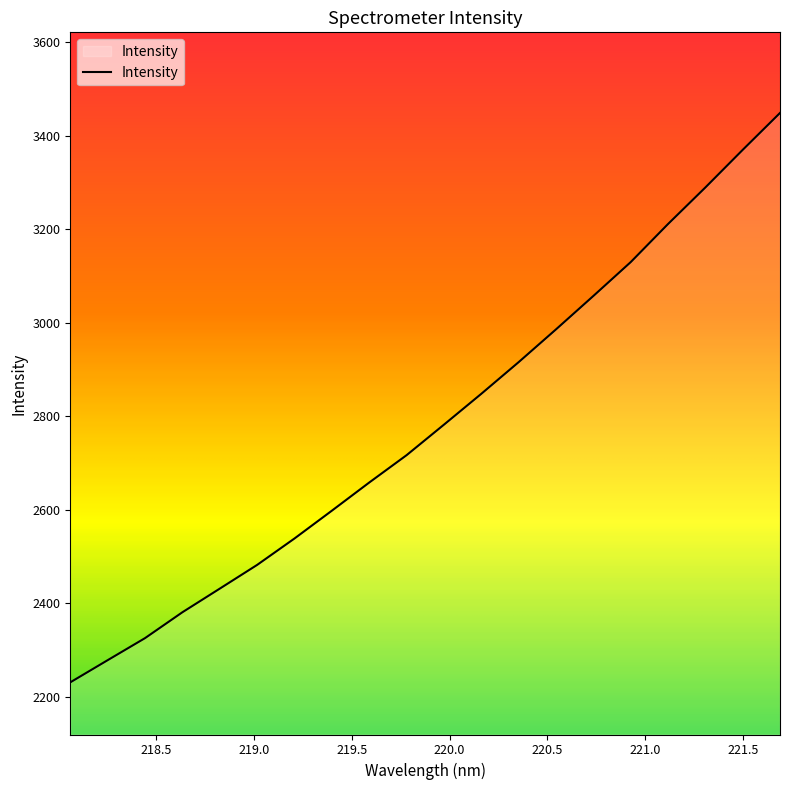

How many categories are shown in the chart?

20